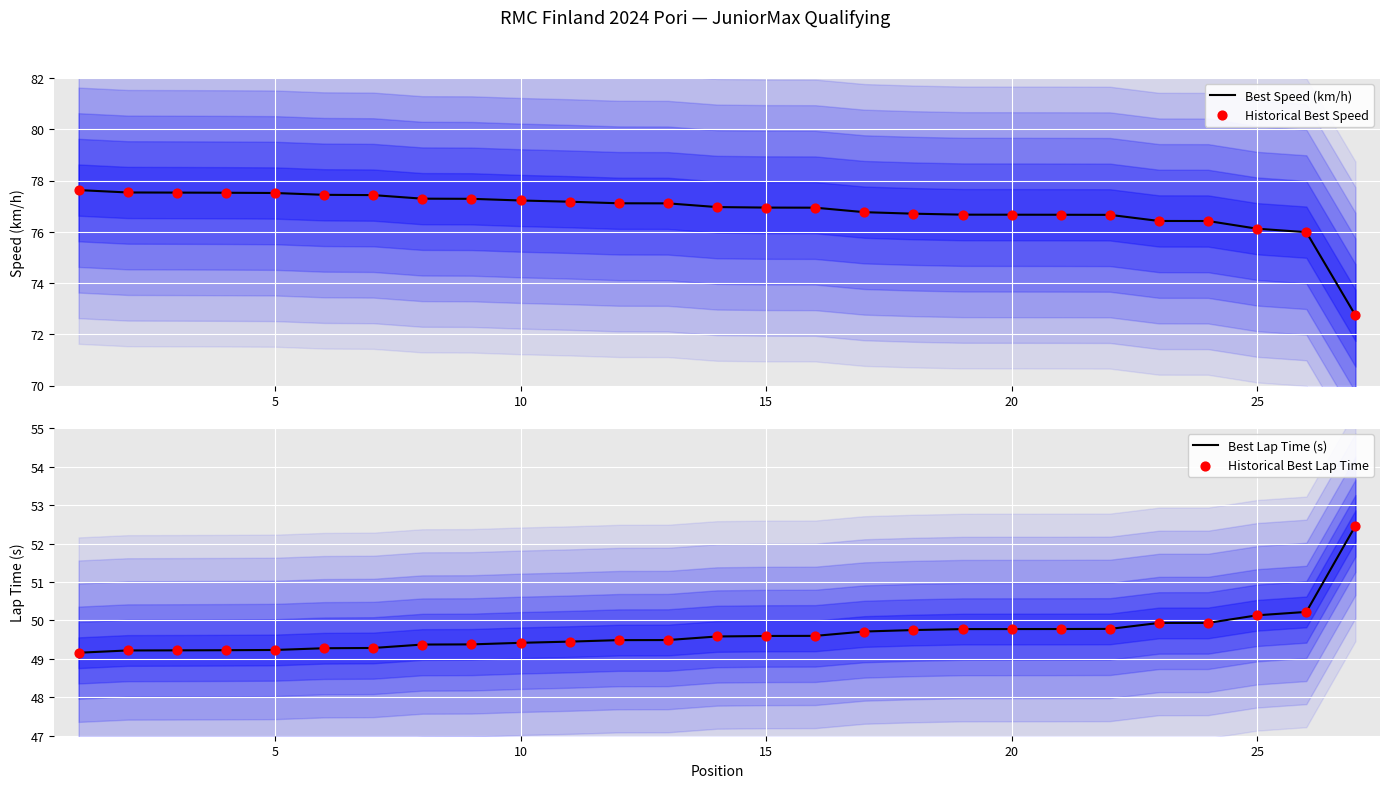

True or false: Best Speed (km/h) has a value of 36.0 at 15.

False